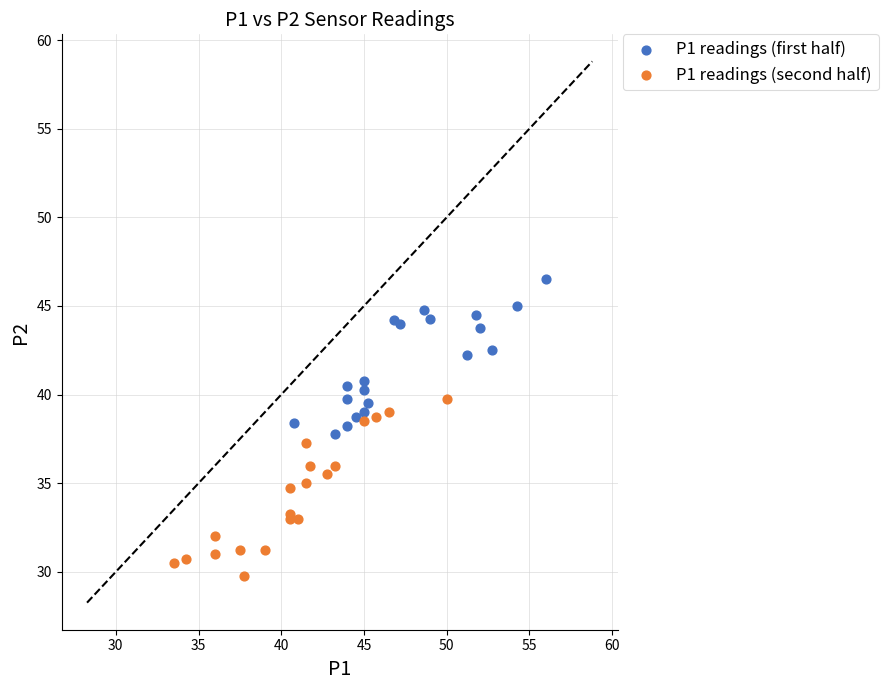

Which series reaches the maximum Y coordinate?

P1 readings (first half)